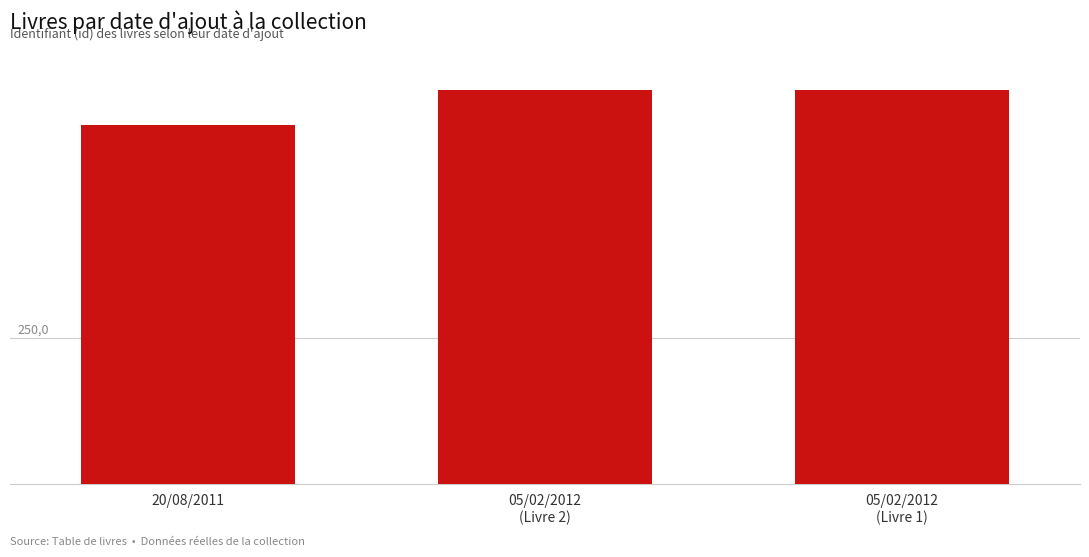

Does the chart contain any negative values?

No